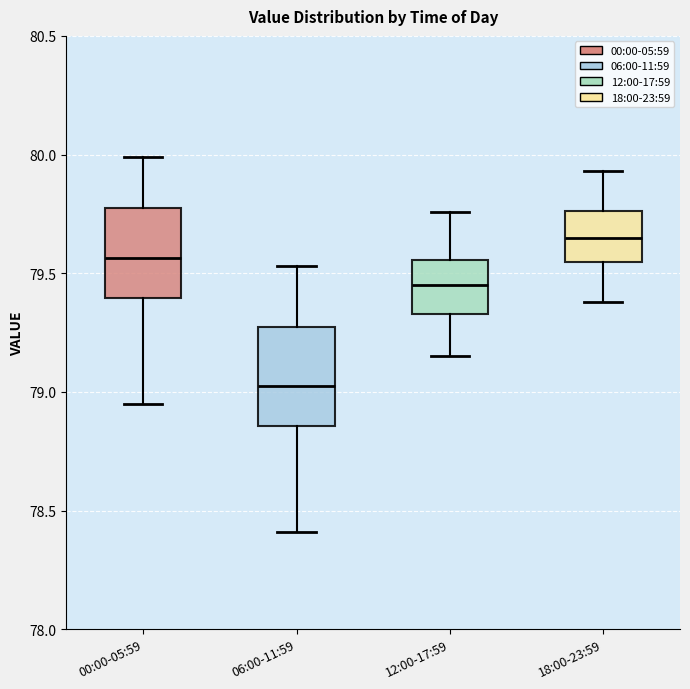

Reading left to right, read every box against the y-axis: the position of its median line, the range the box covers, and the ends of its whiskers. The values are not printed on the chart, so give them approximately, as read against the axis.

00:00-05:59: median 79.55, box 79.40 to 79.80, whiskers 78.95 to 80.00
06:00-11:59: median 79.05, box 78.85 to 79.25, whiskers 78.40 to 79.55
12:00-17:59: median 79.45, box 79.35 to 79.55, whiskers 79.15 to 79.75
18:00-23:59: median 79.65, box 79.55 to 79.75, whiskers 79.40 to 79.95